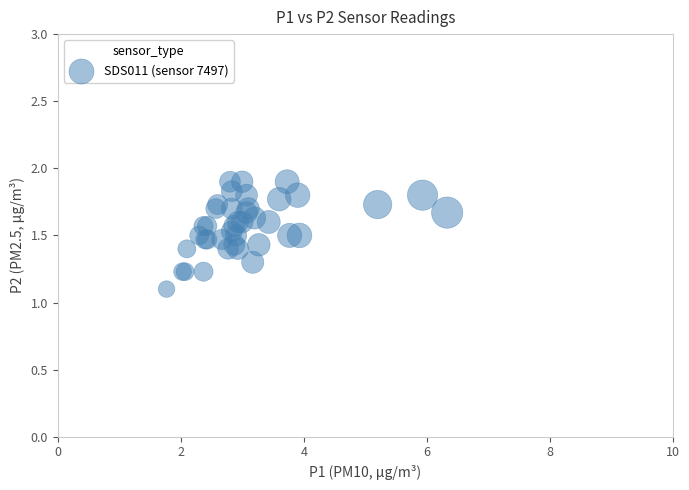

What Y value in the scatter plot is closest to 1?

1.1